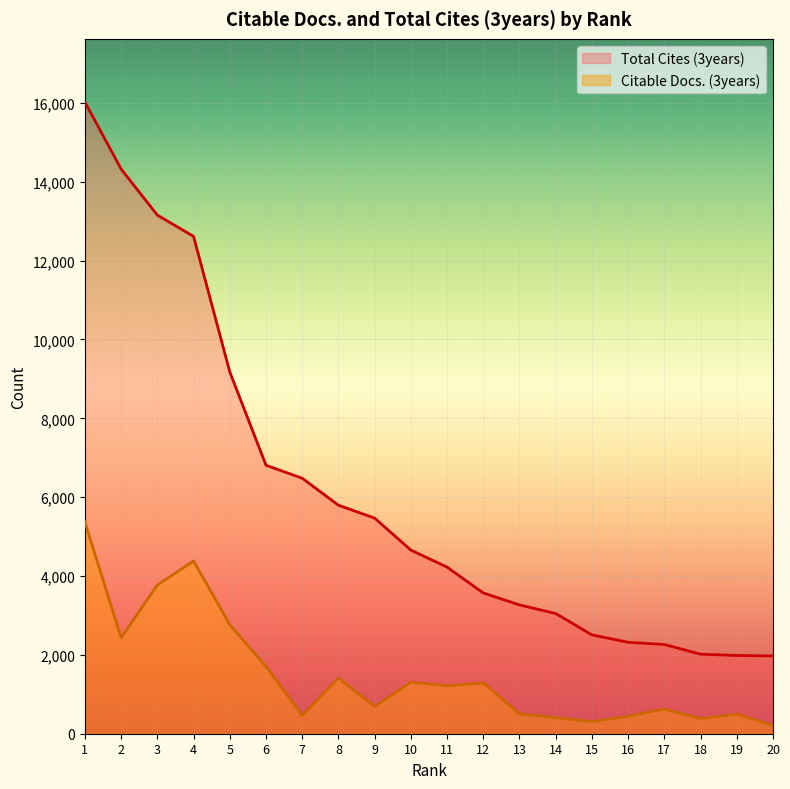

List the labels in order of Citable Docs. (3years) value, largest first.

1, 4, 3, 5, 2, 6, 8, 10, 12, 11, 9, 17, 13, 19, 7, 16, 14, 18, 15, 20